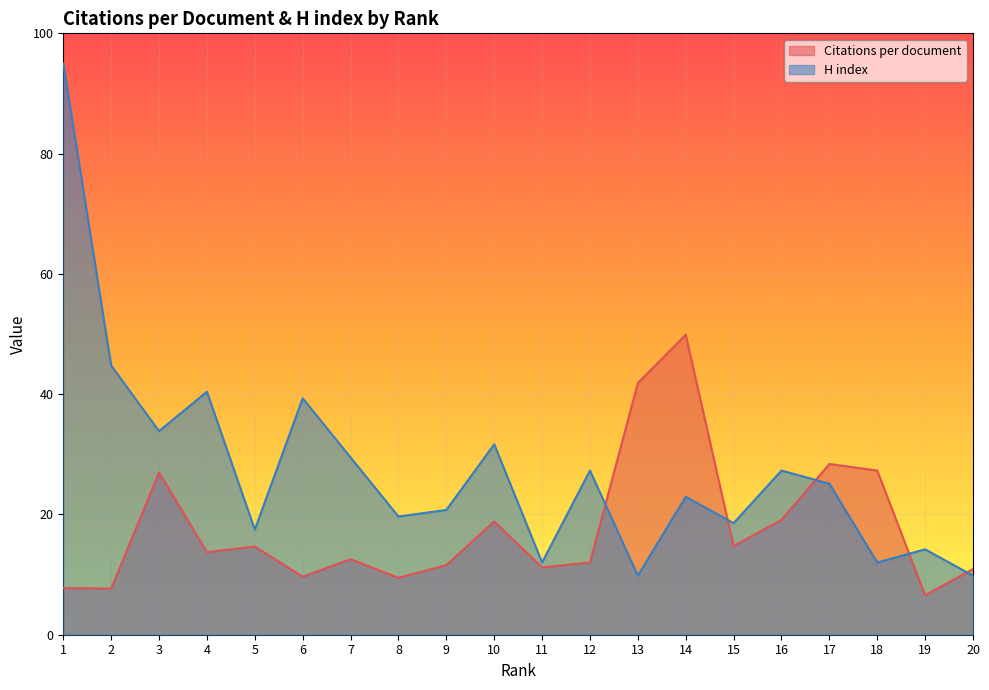

What is the approximate value of Citations per document at 4?

13.7